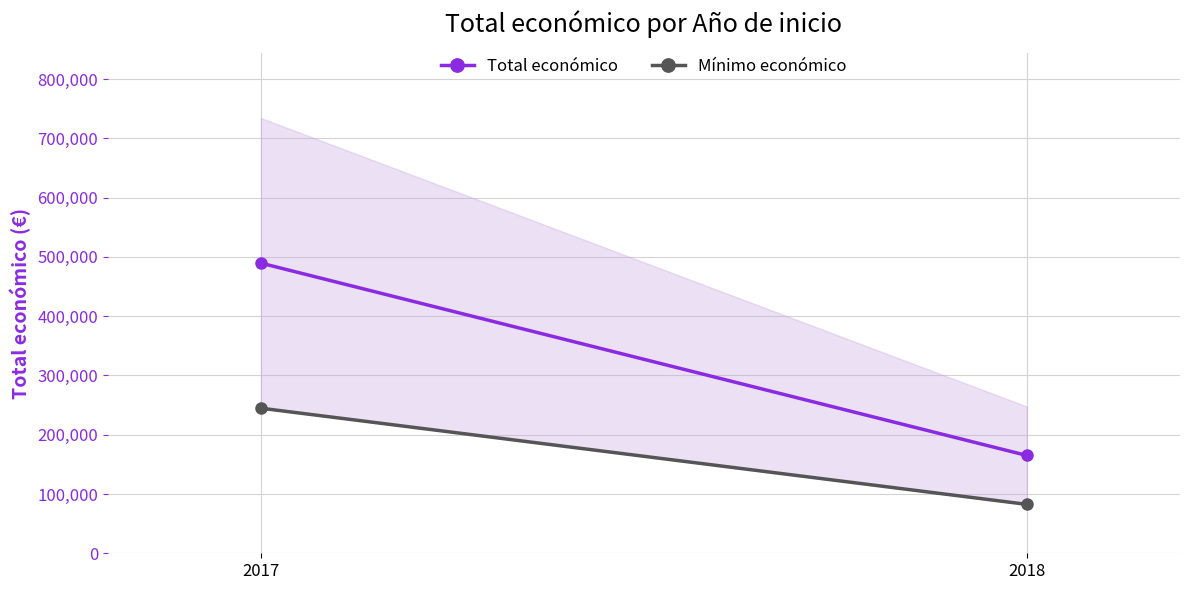

At which label does Mínimo económico reach its peak?

2017